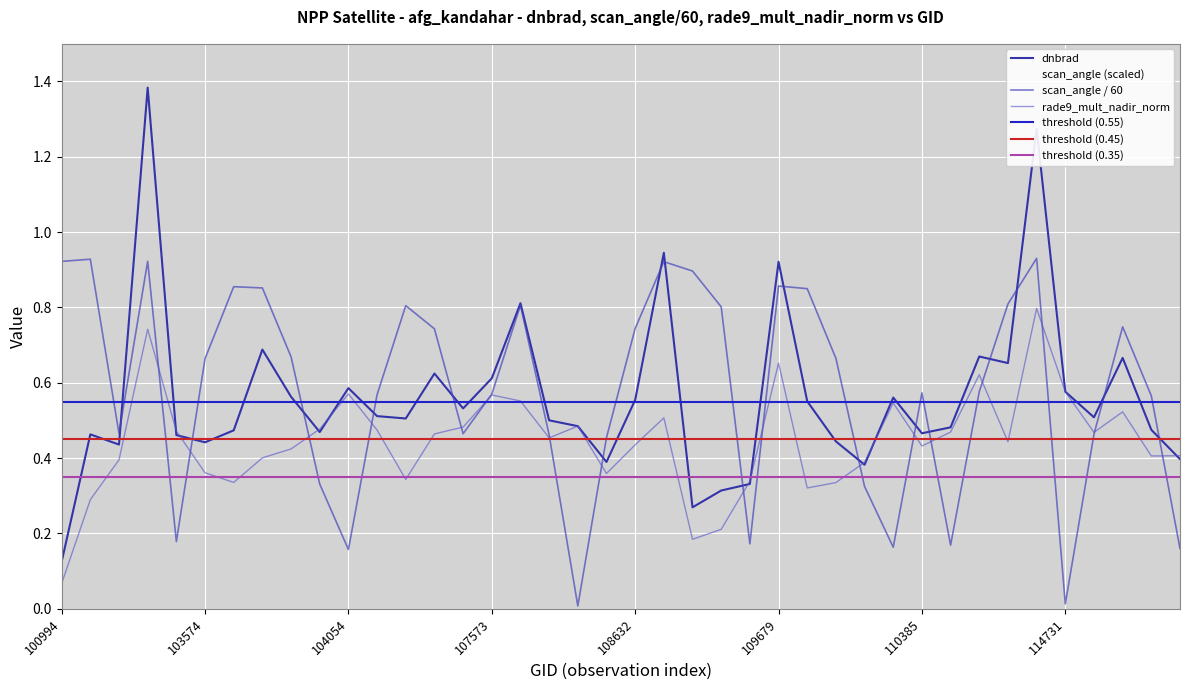

How many interior local peaks does the dnbrad series have?

12